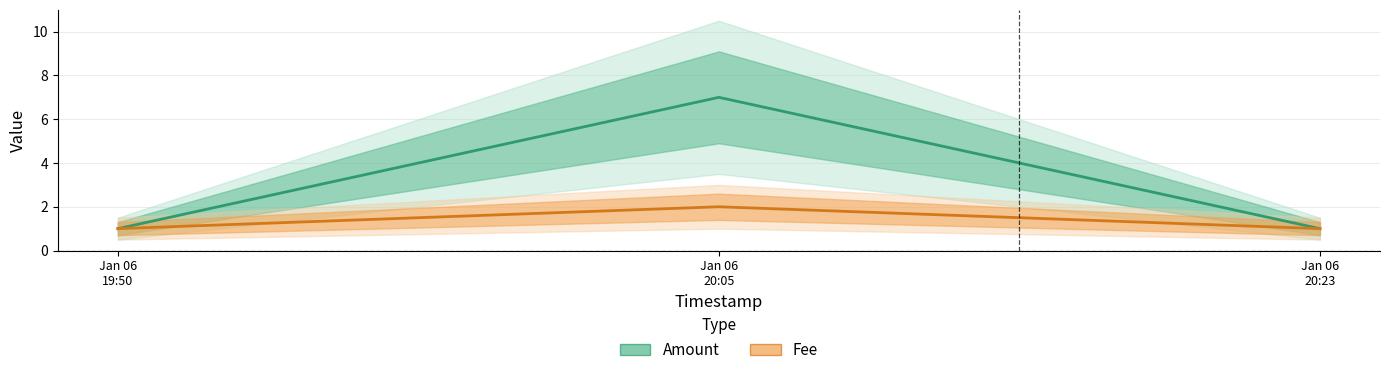

What is the sum of the Amount values at Jan 06
20:05 and Jan 06
19:50?

8